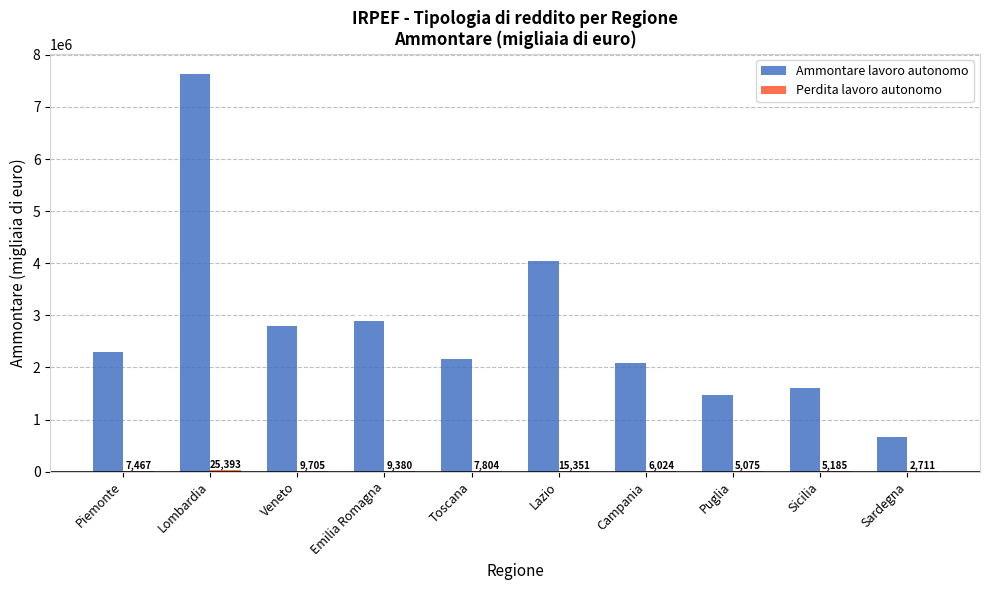

What is the approximate value of Ammontare lavoro autonomo at Piemonte, to the nearest 100?

2292800